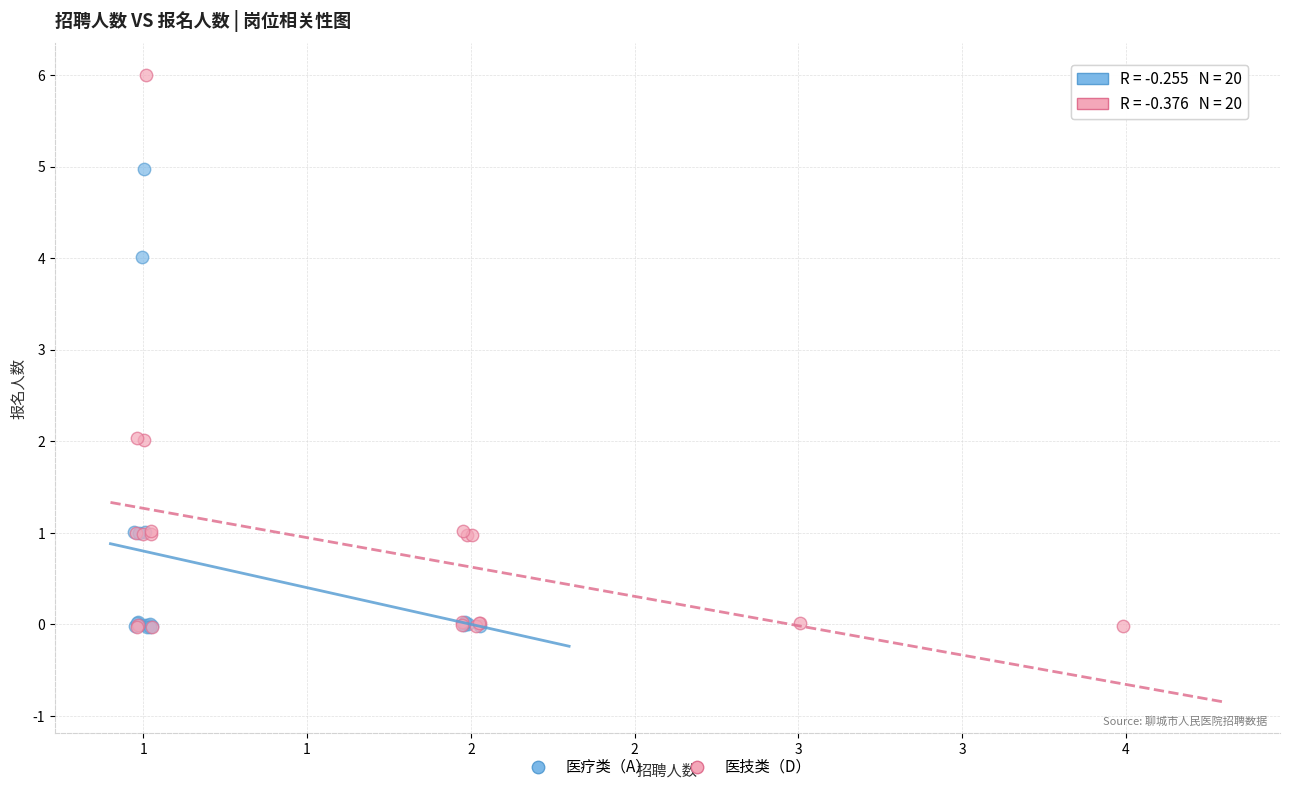

Which series has the widest spread of Y values?

医技类（D）